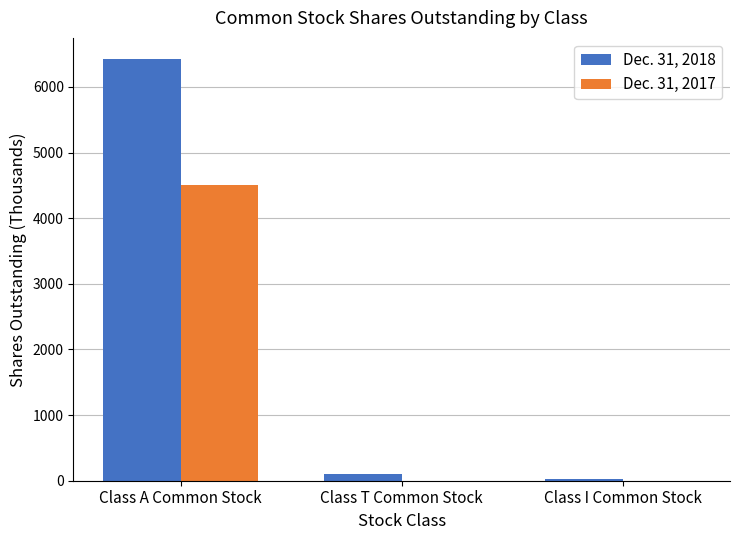

Which series has the largest total across all categories?

Dec. 31, 2018